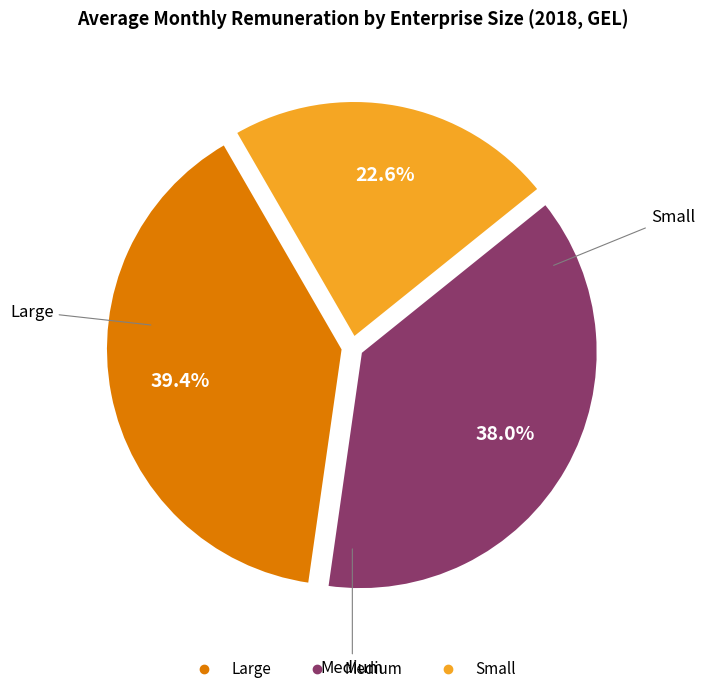

Is there a majority slice in this chart?

No